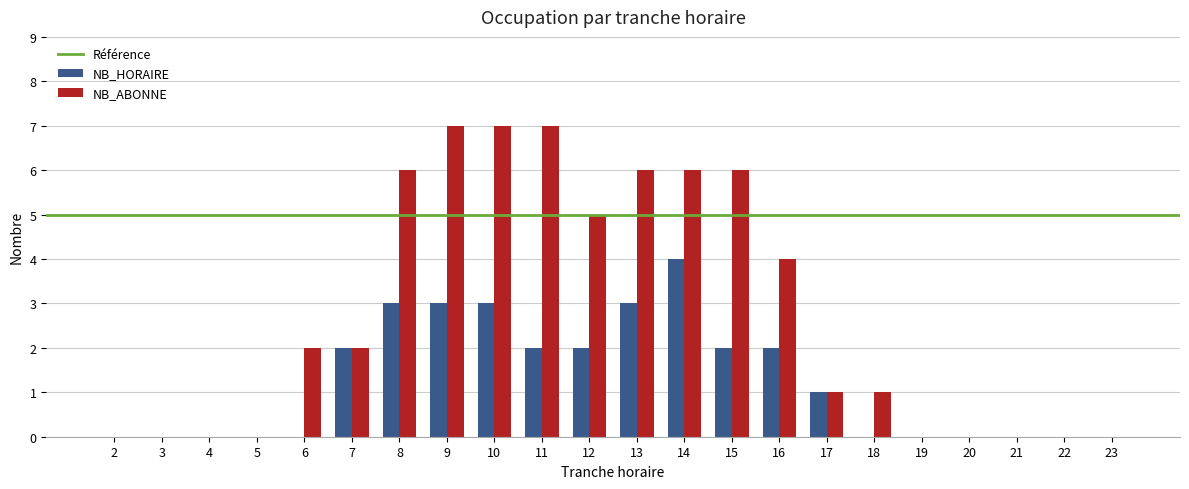

Reading left to right, extract all data points from this chart.

NB_HORAIRE: 0	0	0	0	0	2	3	3	3	2	2	3	4	2	2	1	0	0	0	0	0	0
NB_ABONNE: 0	0	0	0	2	2	6	7	7	7	5	6	6	6	4	1	1	0	0	0	0	0